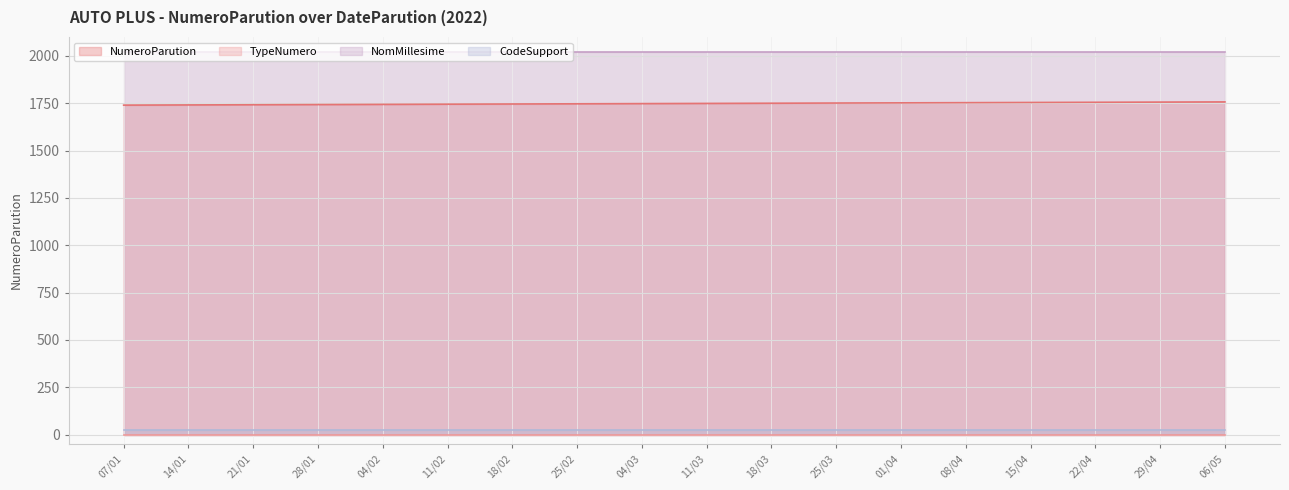

Reading left to right, what are all the values shown in this chart?

NumeroParution: 07/01=1740	14/01=1741	21/01=1742	28/01=1743	04/02=1744	11/02=1745	18/02=1746	25/02=1747	04/03=1748	11/03=1749	18/03=1750	25/03=1751	01/04=1752	08/04=1753	15/04=1754	22/04=1755	29/04=1756	06/05=1757
TypeNumero: 07/01=0	14/01=0	21/01=0	28/01=0	04/02=0	11/02=0	18/02=0	25/02=0	04/03=0	11/03=0	18/03=0	25/03=0	01/04=0	08/04=0	15/04=0	22/04=0	29/04=0	06/05=0
NomMillesime: 07/01=2022	14/01=2022	21/01=2022	28/01=2022	04/02=2022	11/02=2022	18/02=2022	25/02=2022	04/03=2022	11/03=2022	18/03=2022	25/03=2022	01/04=2022	08/04=2022	15/04=2022	22/04=2022	29/04=2022	06/05=2022
CodeSupport: 07/01=23	14/01=23	21/01=23	28/01=23	04/02=23	11/02=23	18/02=23	25/02=23	04/03=23	11/03=23	18/03=23	25/03=23	01/04=23	08/04=23	15/04=23	22/04=23	29/04=23	06/05=23